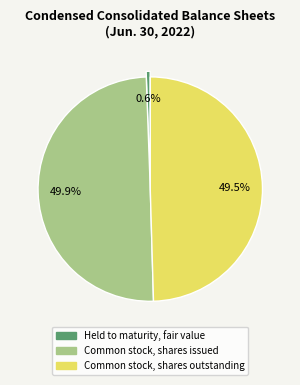

Does Common stock, shares outstanding account for over 50% of the chart?

No